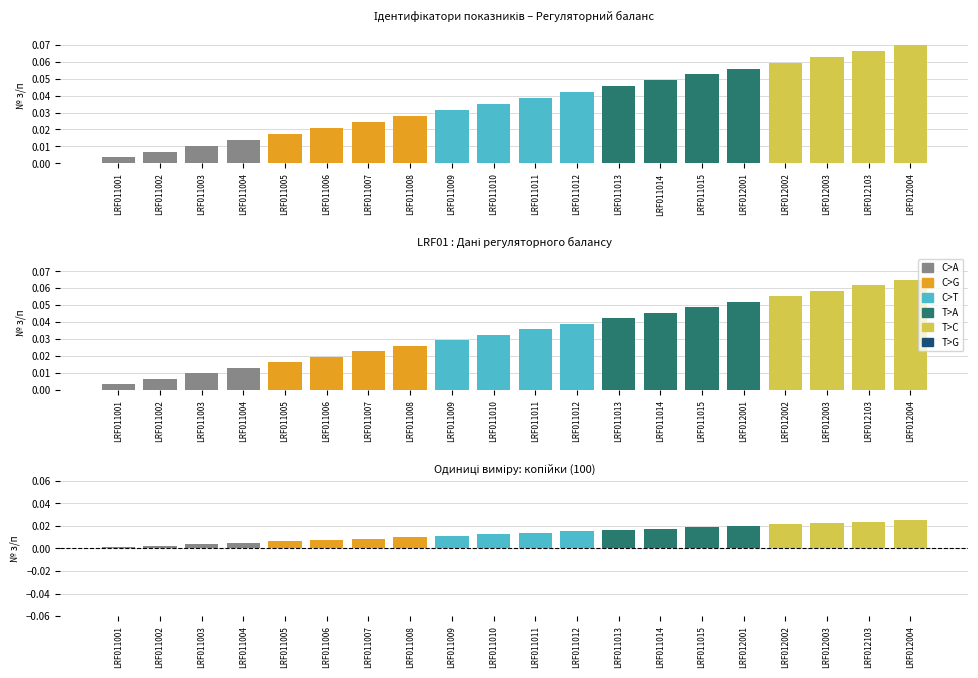

What is the label of the 10th bar from the left?

LRF011010